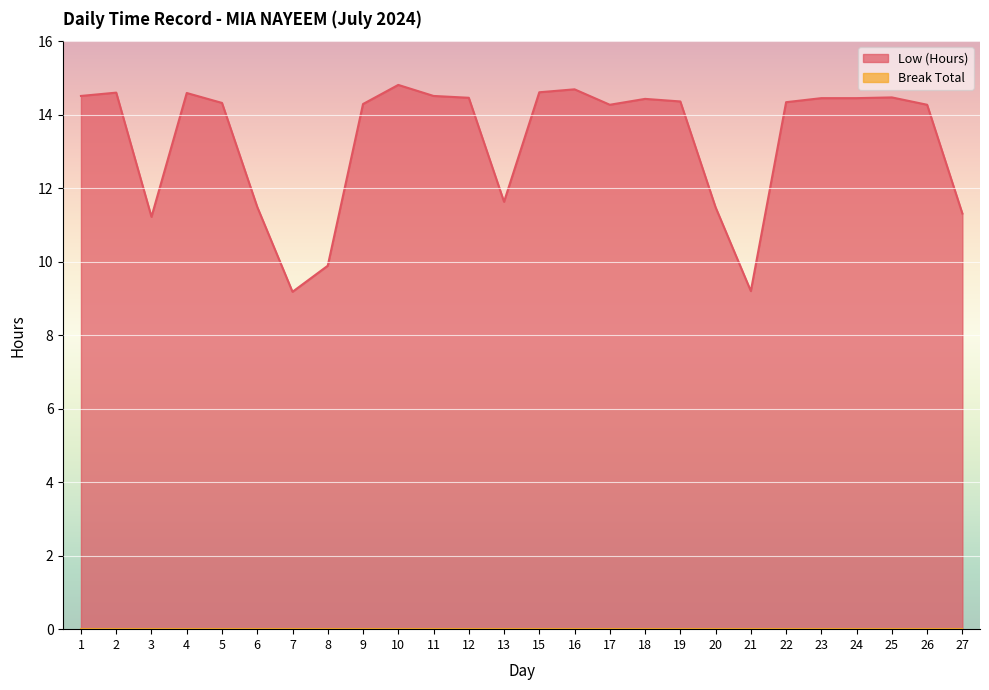

Reading left to right, what are all the values shown in this chart?

1=14.5	2=14.6	3=11.2	4=14.6	5=14.3	6=11.5	7=9.2	8=9.9	9=14.3	10=14.8	11=14.5	12=14.5	13=11.6	15=14.6	16=14.7	17=14.3	18=14.4	19=14.4	20=11.5	21=9.2	22=14.3	23=14.4	24=14.4	25=14.5	26=14.3	27=11.3